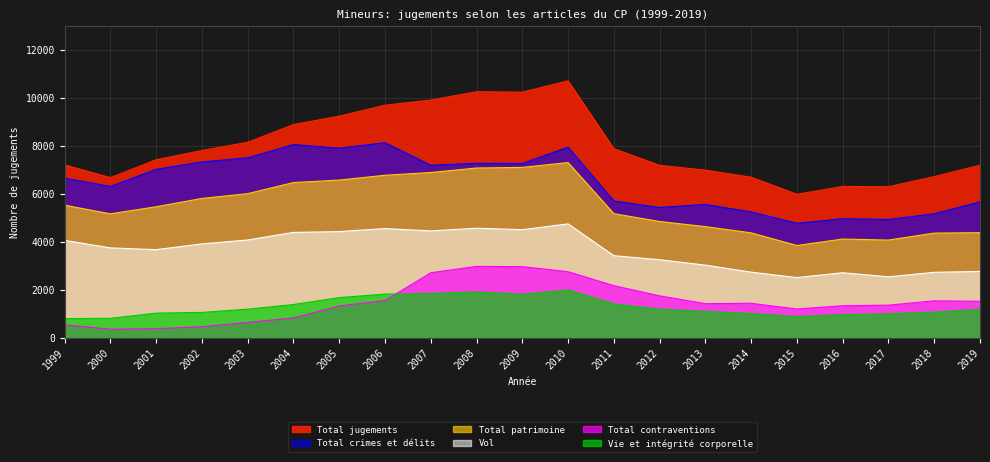

Is the value of Total crimes et délits at 2009 greater than the value of Vie et intégrité corporelle at 2008?

Yes